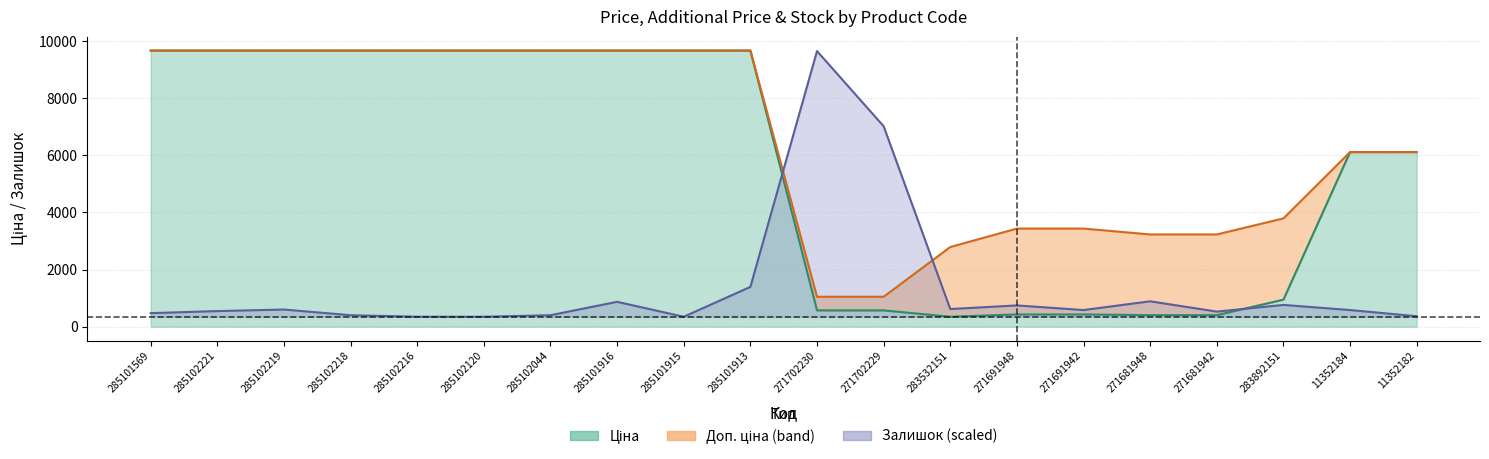

Between which two adjacent categories do Ціна and Залишок first intersect?

285101913 and 271702230